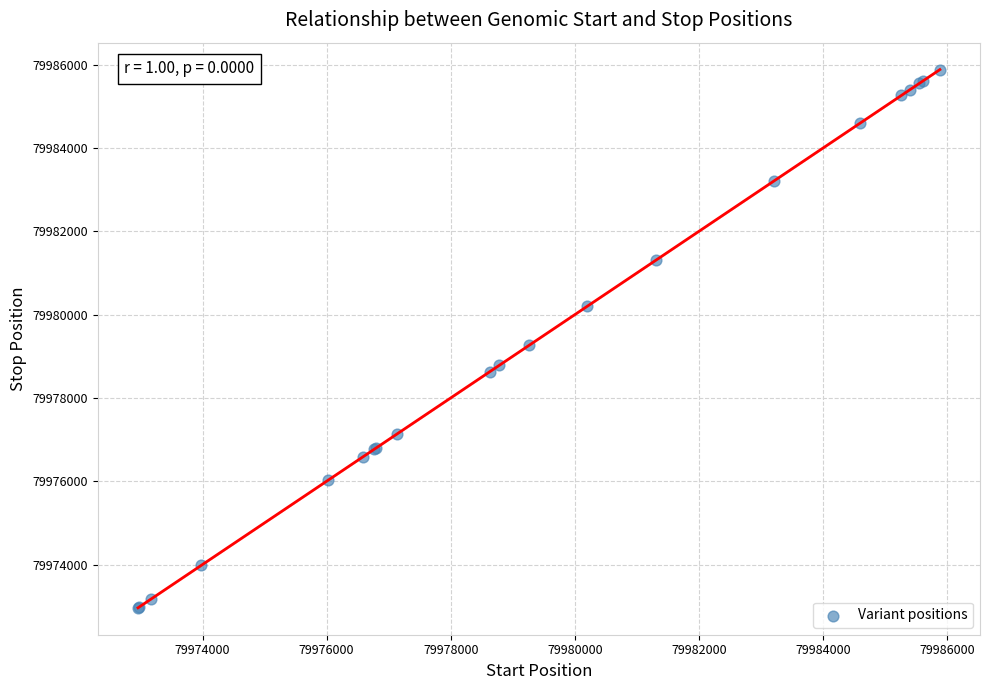

What Y value in the scatter plot is closest to 79979422?

79979267